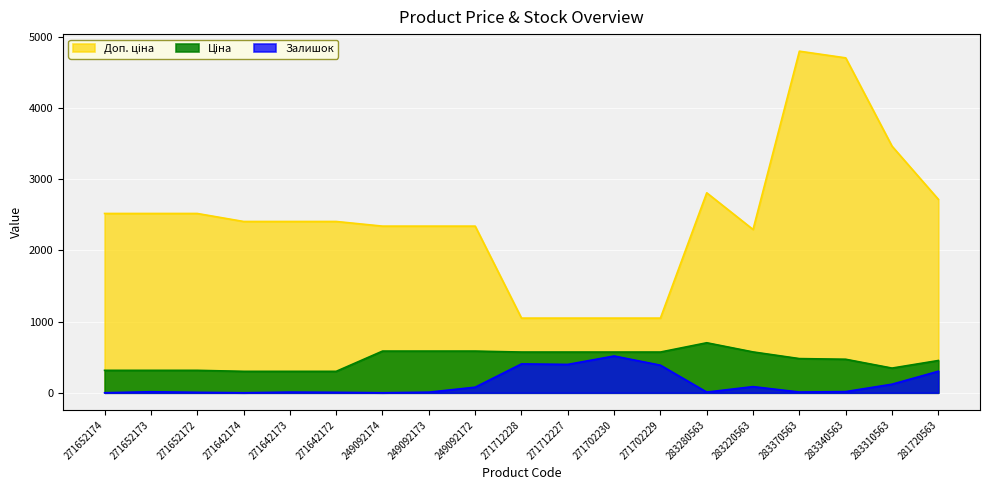

What is the difference between the maximum and minimum values in the Ціна series?

401.3